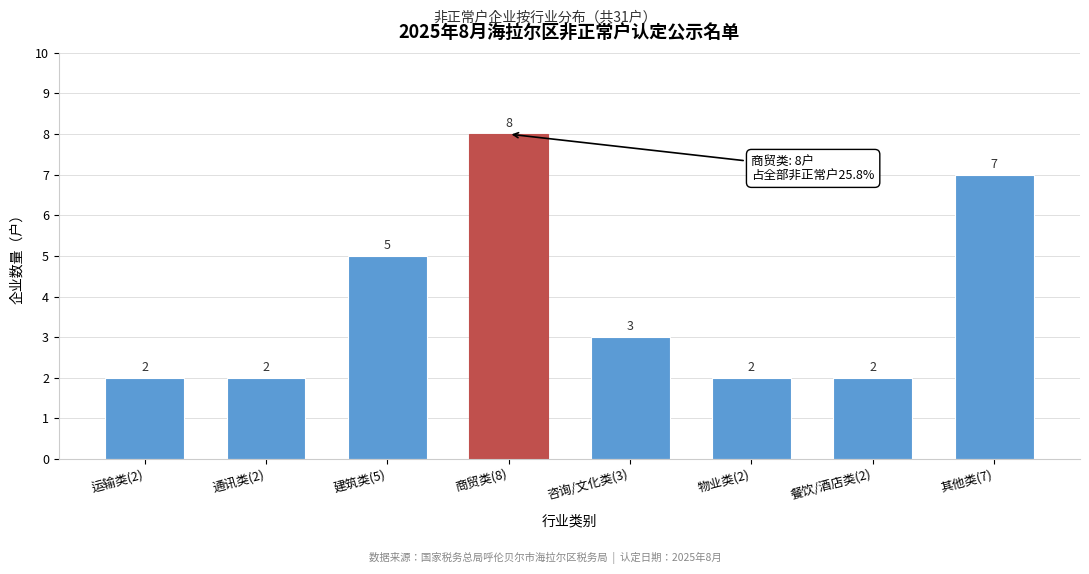

Reading left to right, extract all data points from this chart.

运输类(2)=2	通讯类(2)=2	建筑类(5)=5	商贸类(8)=8	咨询/文化类(3)=3	物业类(2)=2	餐饮/酒店类(2)=2	其他类(7)=7